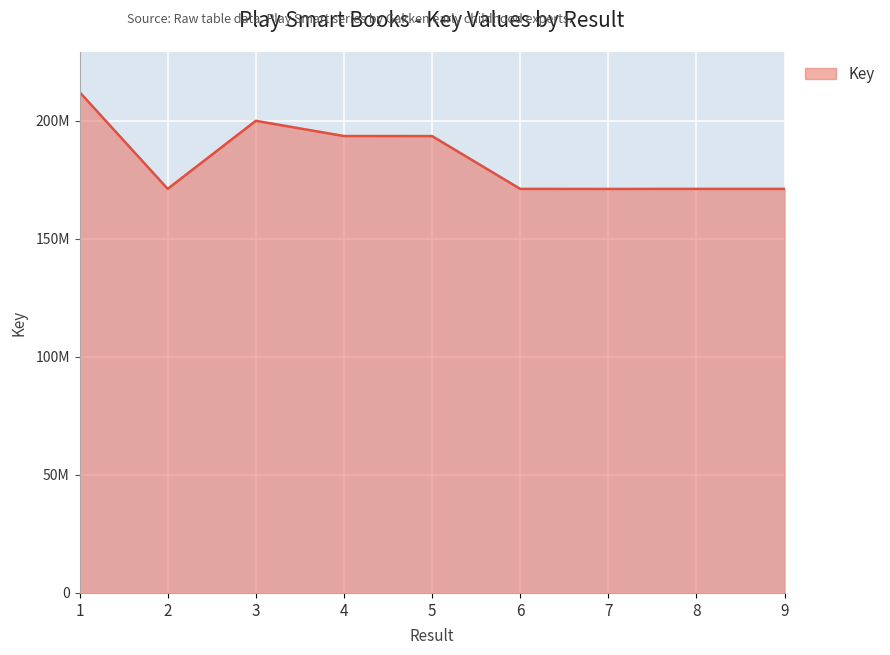

Is it true that the value at 3 is 199954373?

True